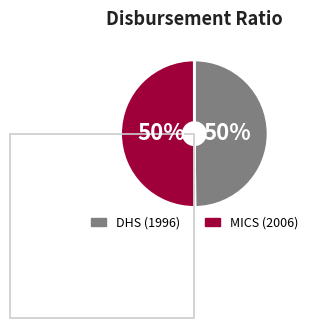

Is it true that DHS is 50% of the pie?

True